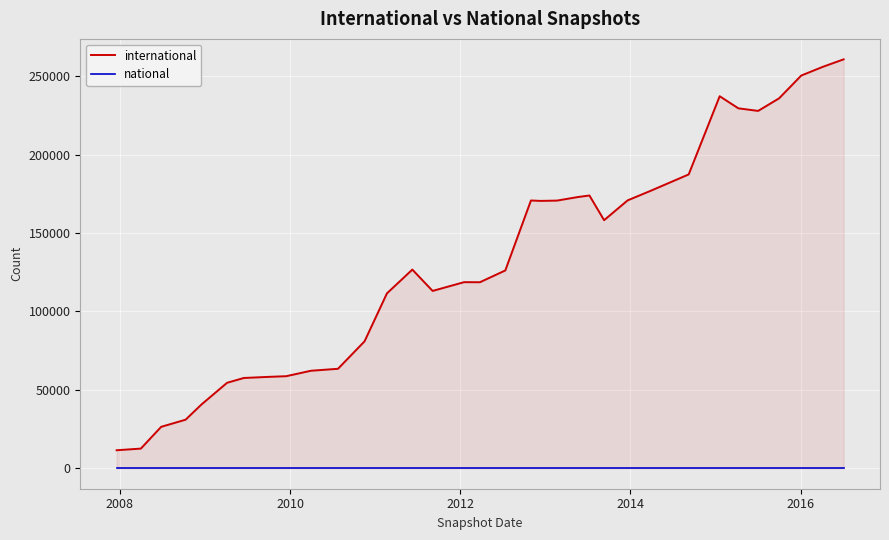

The value of international at 23 is 64614. True or false?

False